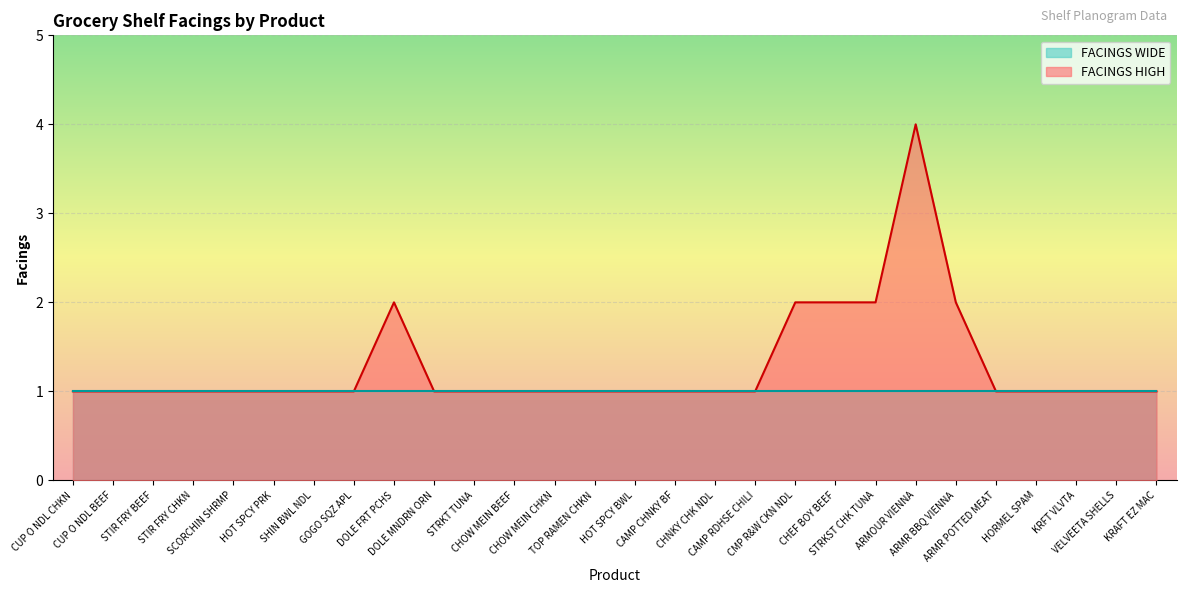

How many lines are shown in the chart?

2